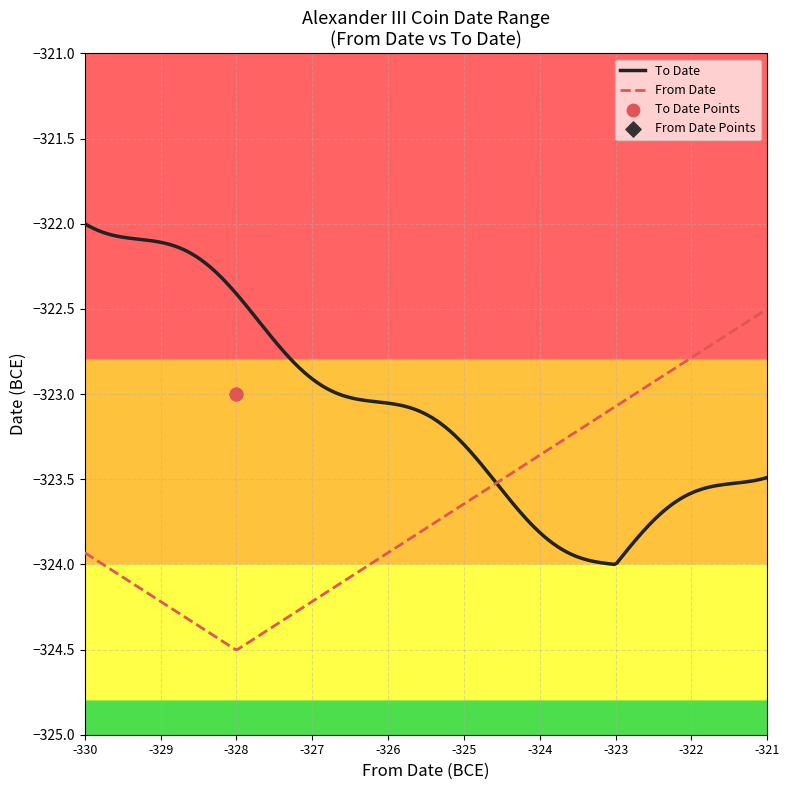

At how many categories does at least one series exceed -325?

3